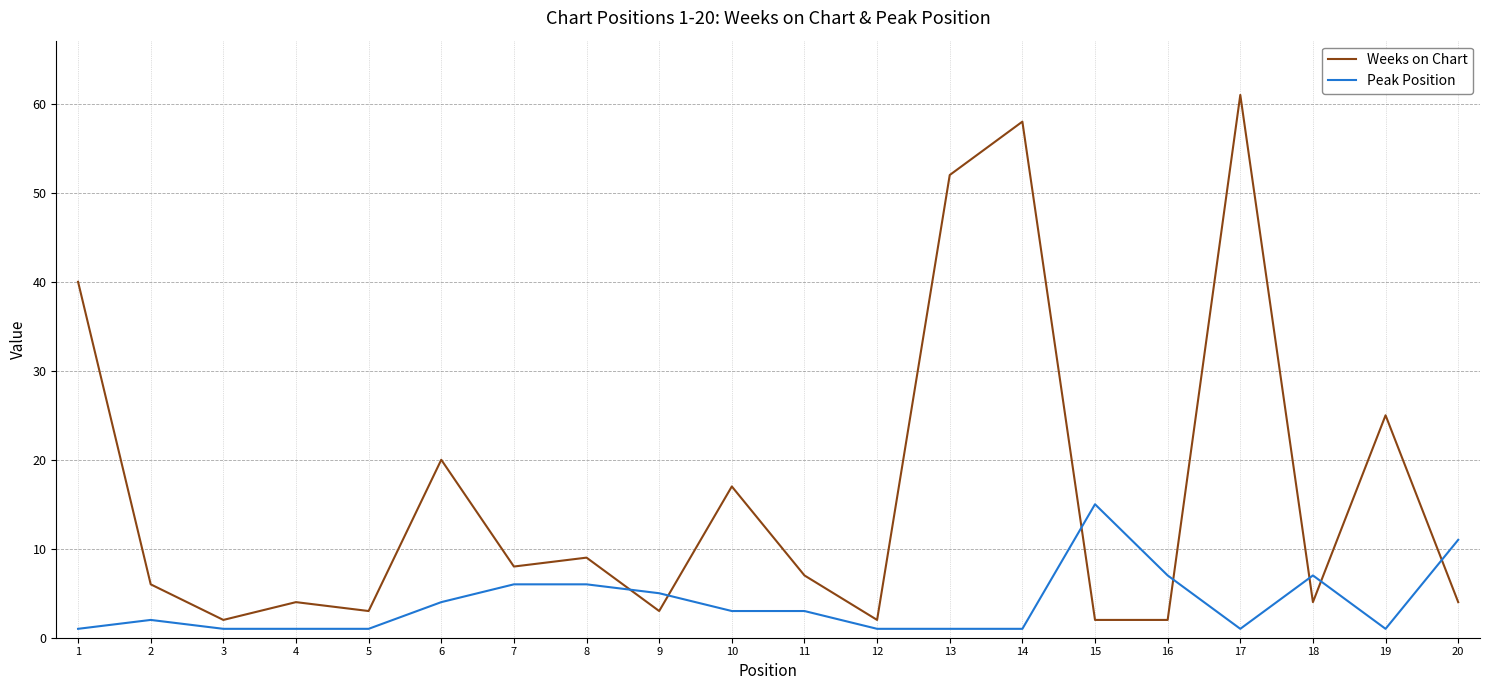

Is the value of Peak Position at 11 greater than the value of Weeks on Chart at 11?

No